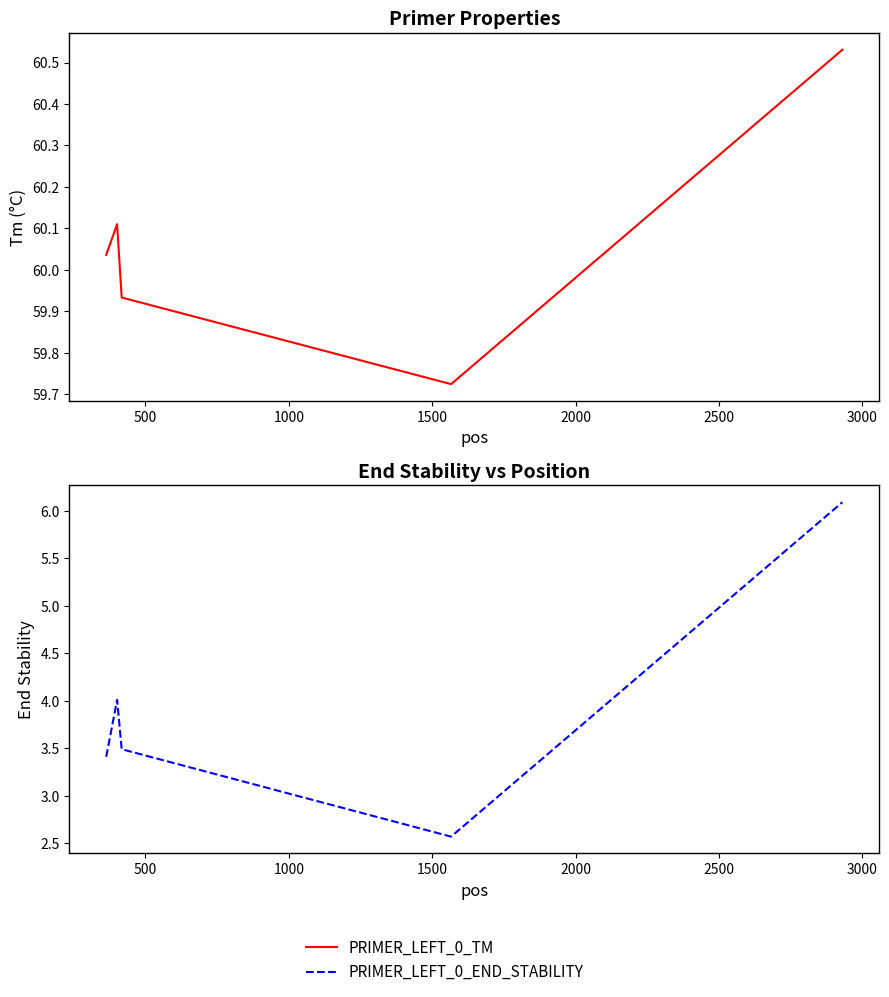

True or false: PRIMER_LEFT_0_TM and PRIMER_LEFT_0_END_STABILITY cross at least once.

False